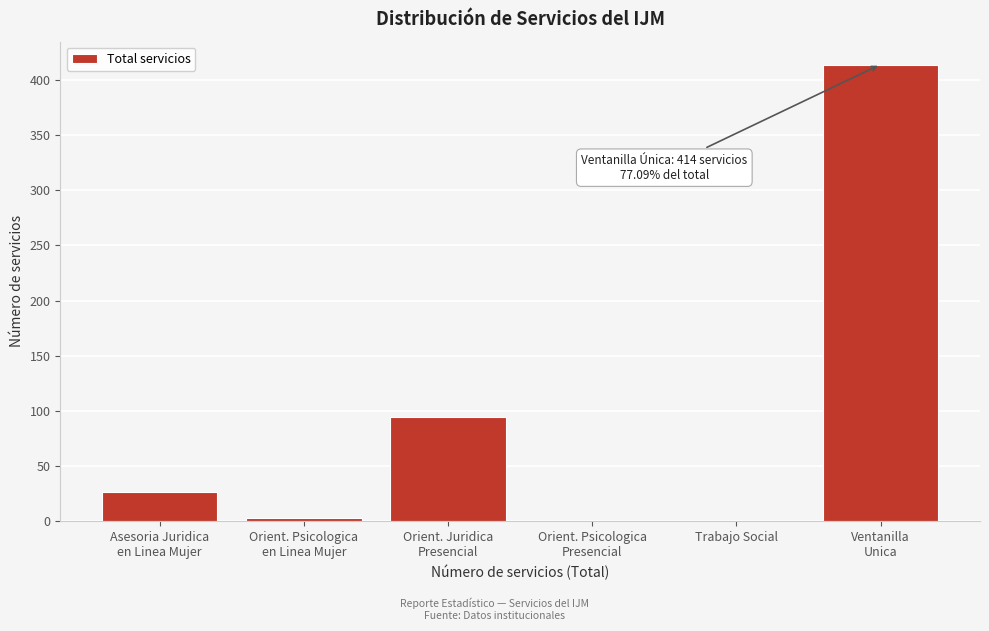

What is the maximum value shown in the chart?

414